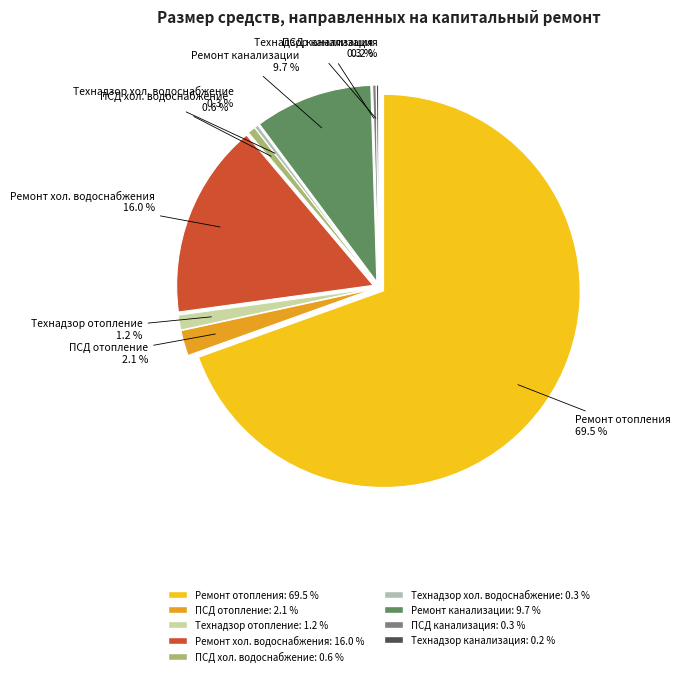

The ПСД на ремонт систем отопления slice represents 2% of the pie. True or false?

True